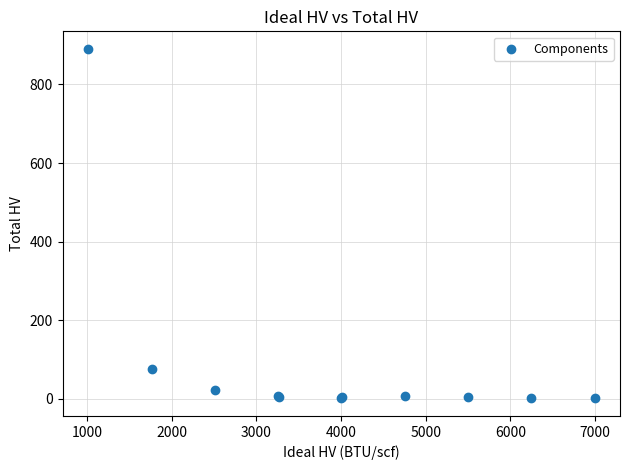

What Y value in the scatter plot is closest to 445?

76.3